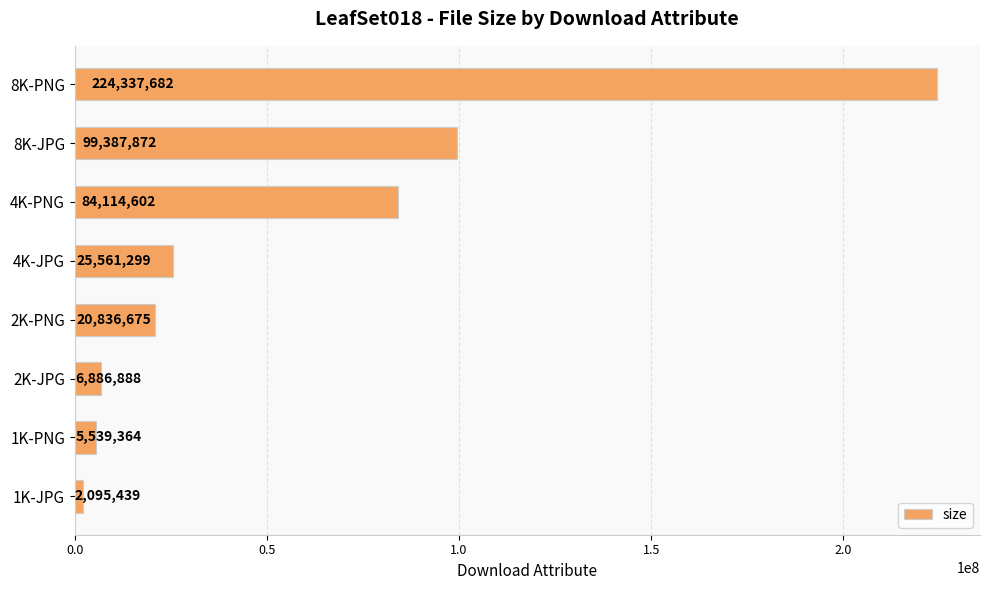

What is the difference between the maximum and minimum values?

222242243